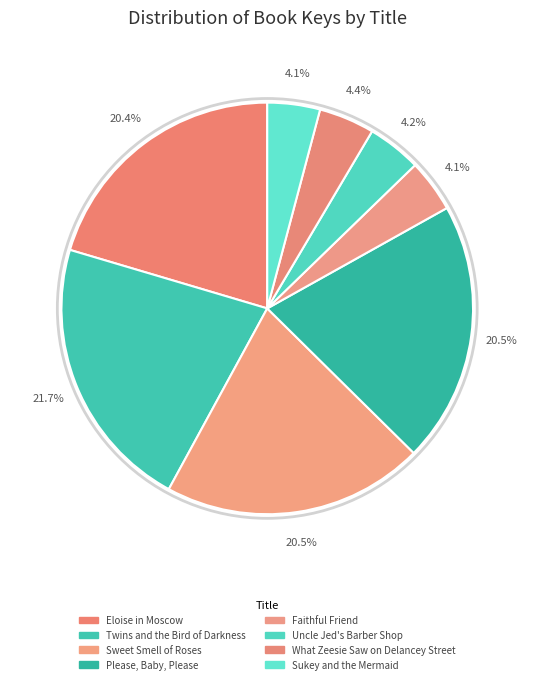

True or false: Please, Baby, Please accounts for 32% of the total.

False